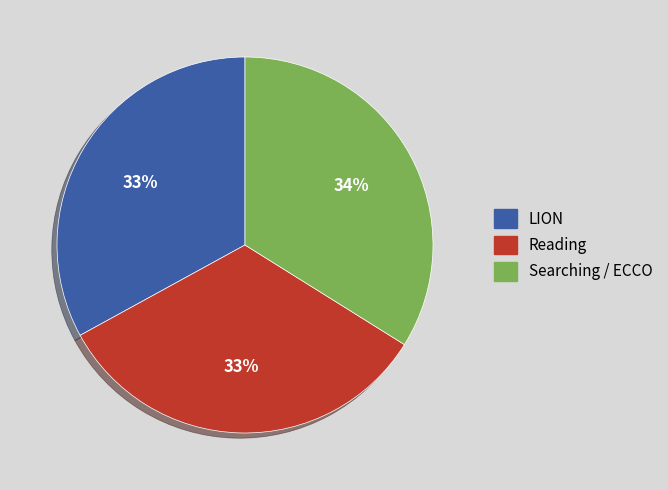

Is there any slice that represents more than half of the pie?

No